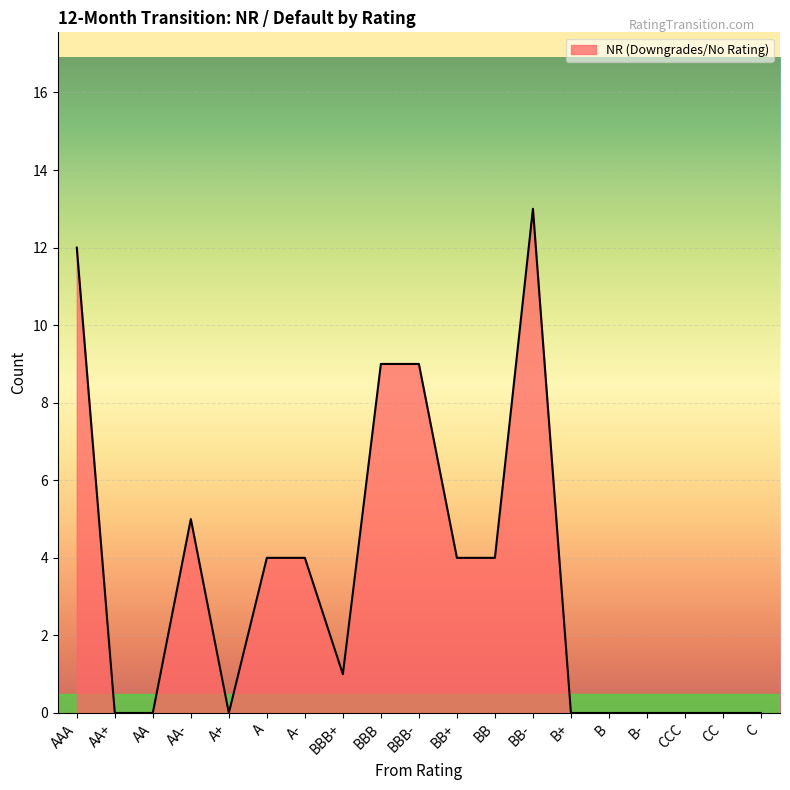

True or false: there are more than 0 points higher than both neighbors.

True